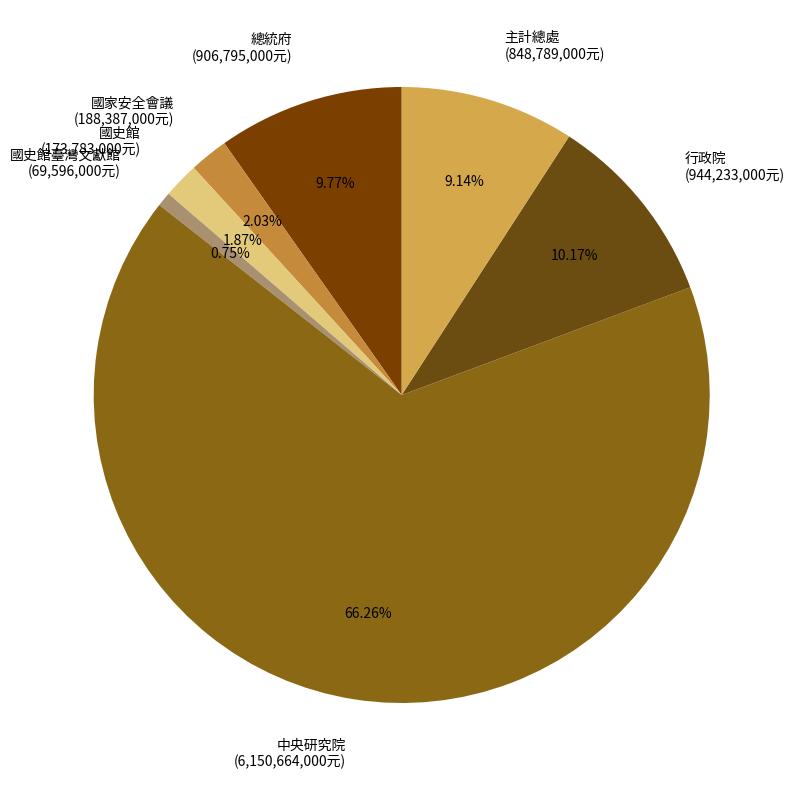

Is the sum of 總統府 and 國史館臺灣文獻館 greater than half?

No